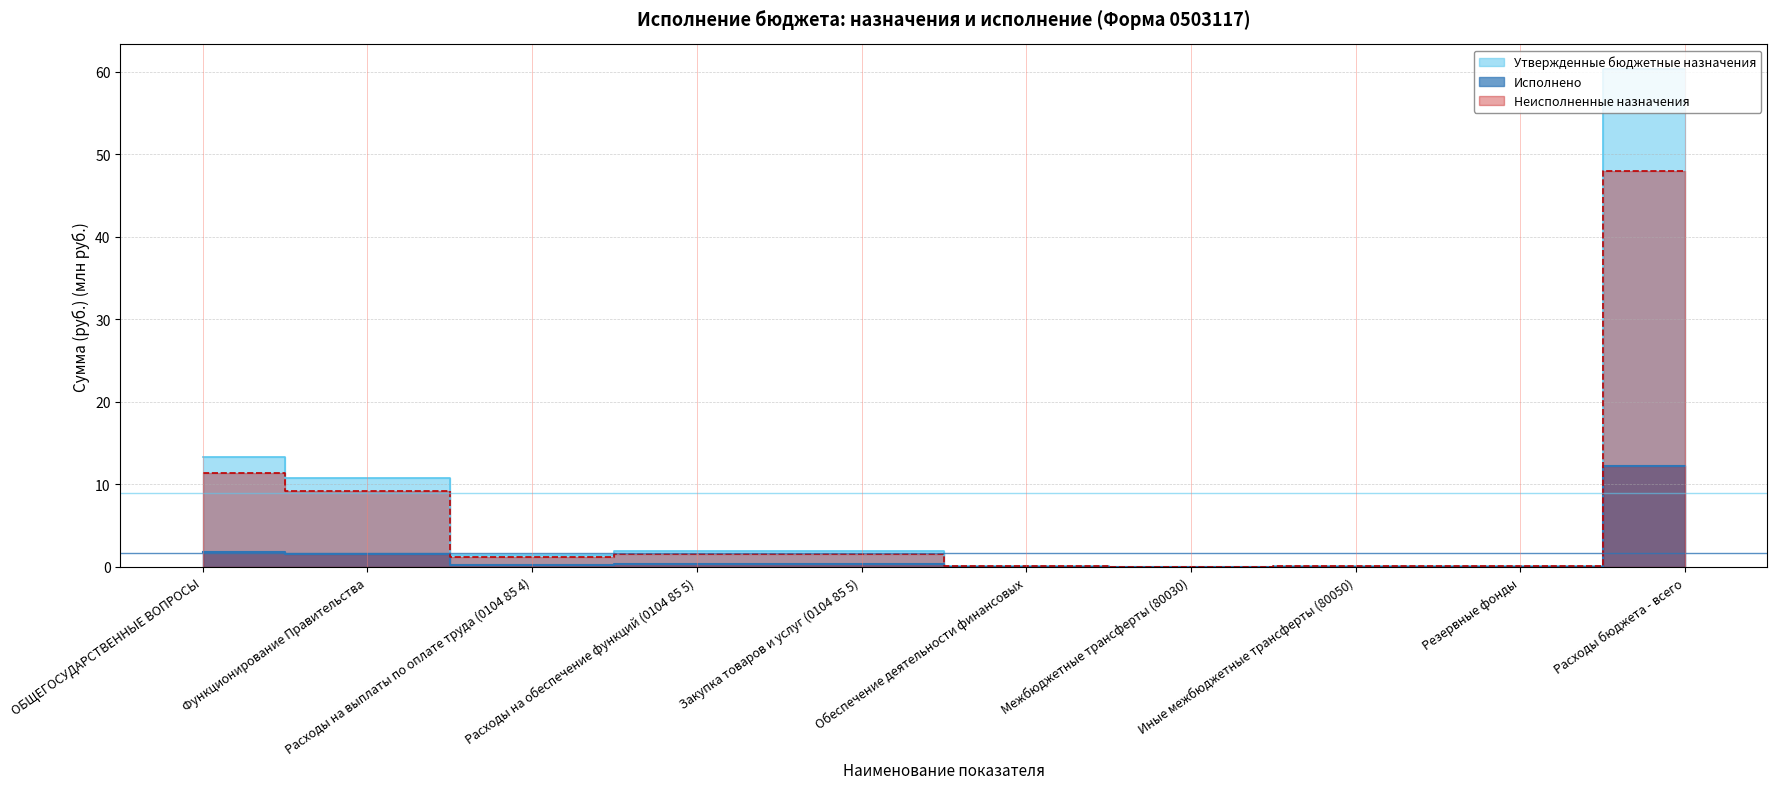

What value does the Неисполненные назначения series have at Расходы на обеспечение функций (0104 85 5)?

1.6